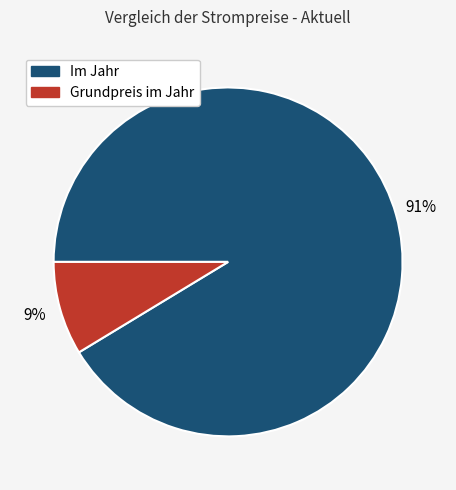

What percentage is the Im Jahr slice, to the nearest percent?

91%